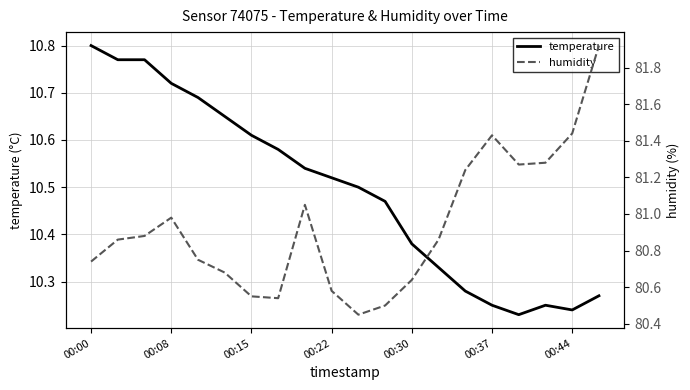

What are all the series names shown in the legend?

temperature, humidity